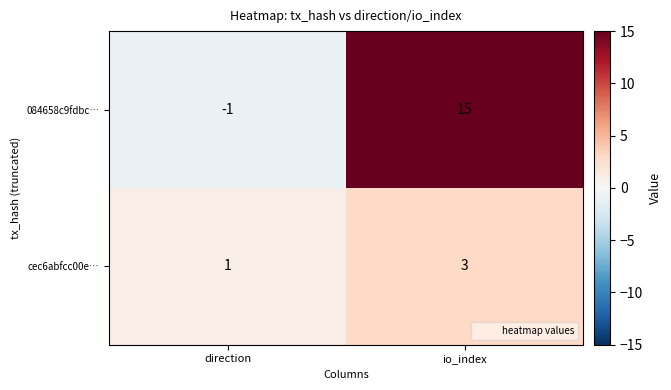

Which series changed the most between direction and io_index?

084658c9fdbc…